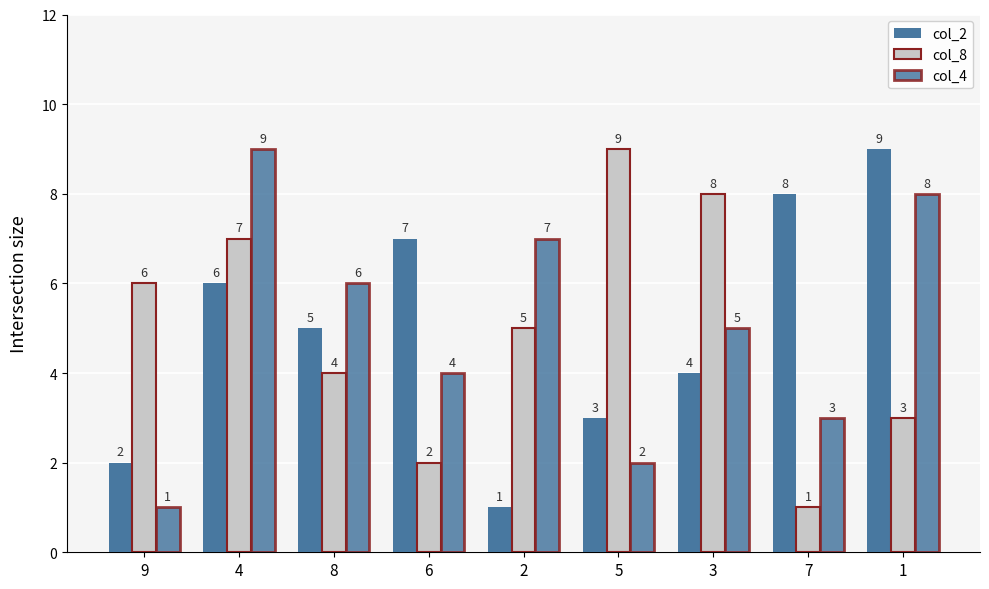

Which series has the widest spread of values?

col_2